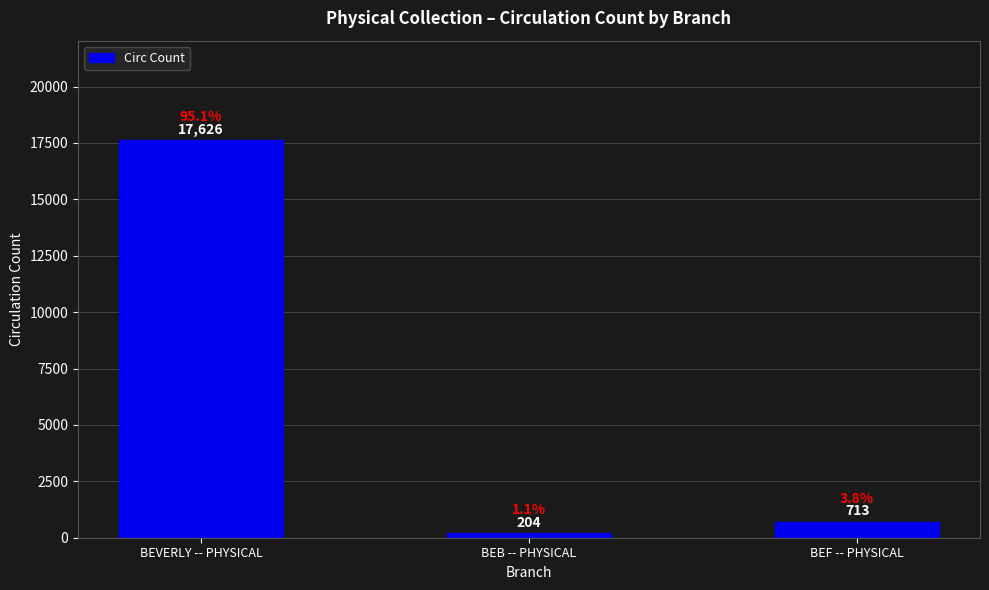

Between BEVERLY -- PHYSICAL and BEF -- PHYSICAL, which is larger?

BEVERLY -- PHYSICAL